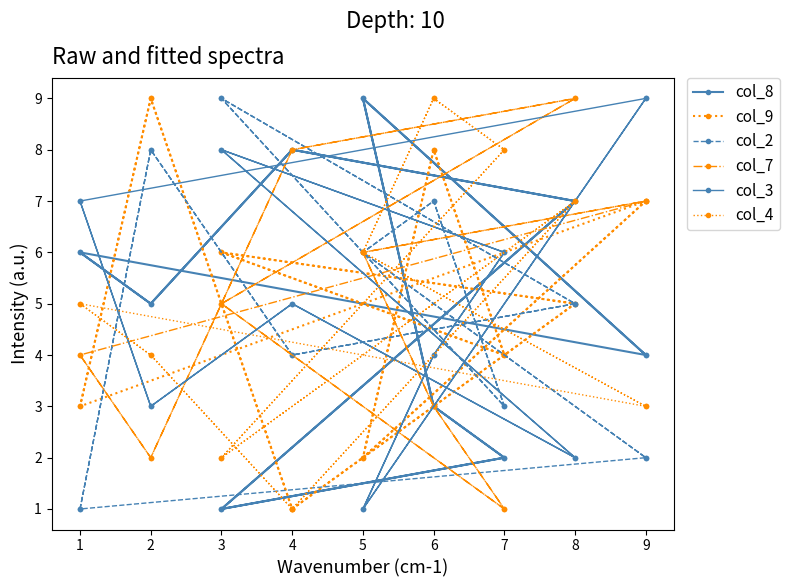

What is the minimum value shown in the chart?

1